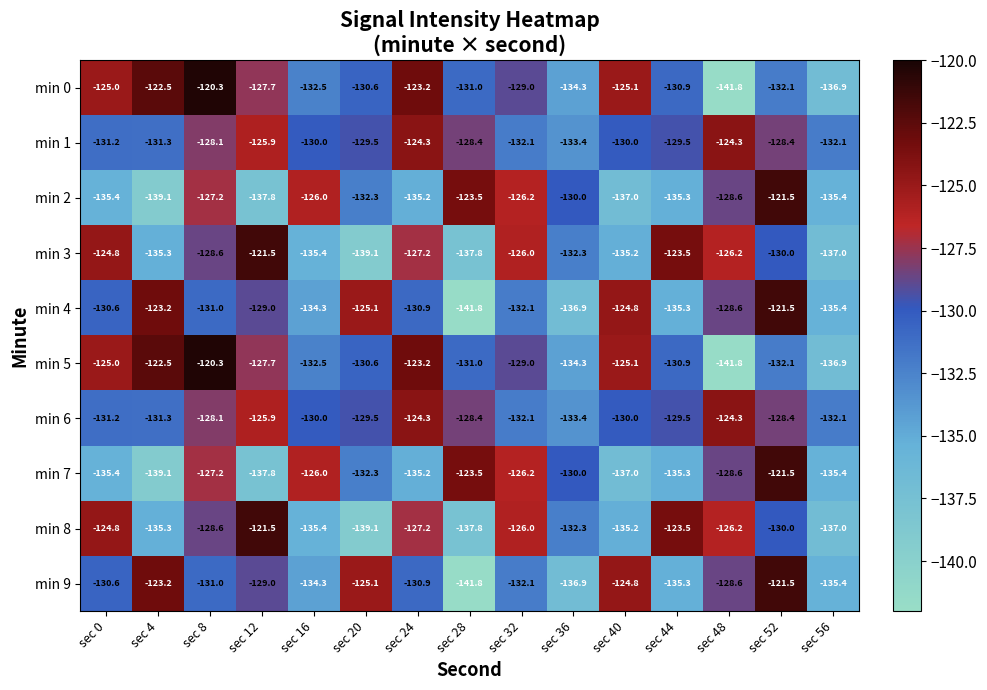

What is the minimum value shown in the chart?

-141.8